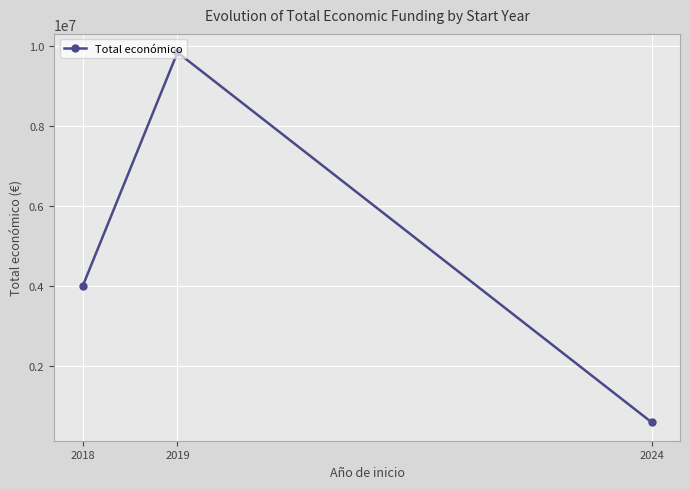

The value at 2018 is 1525181.8. True or false?

False